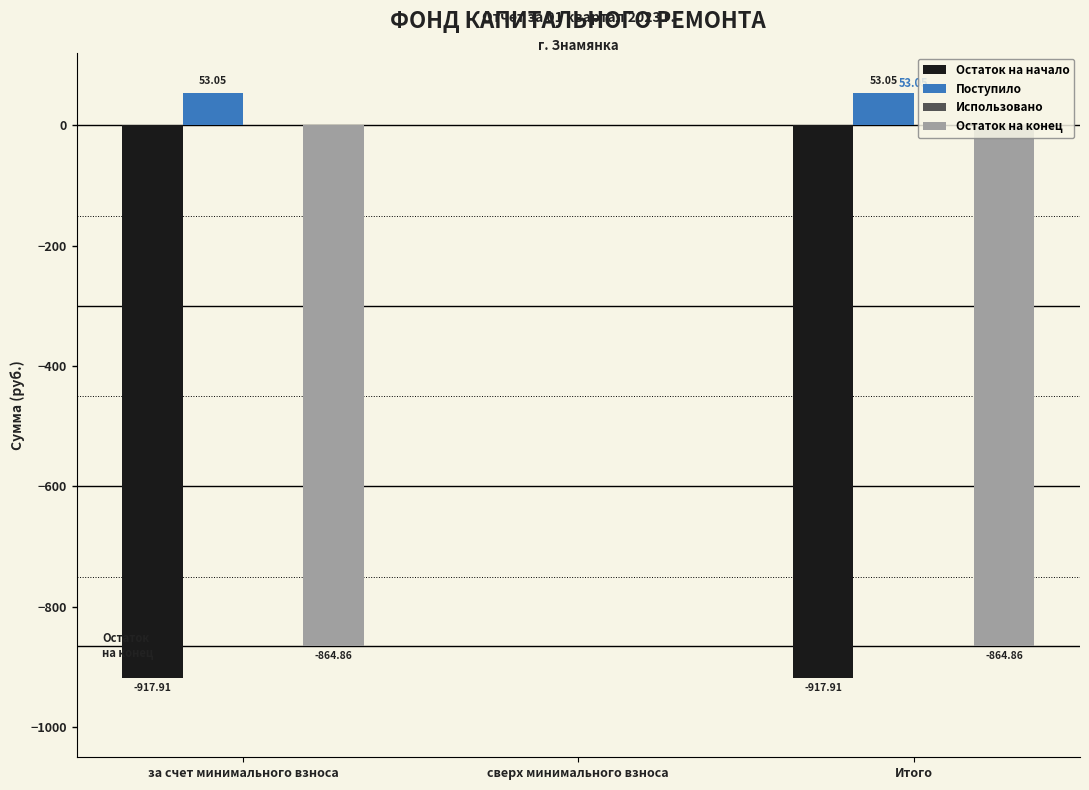

At which label does Остаток на начало reach its peak?

сверх минимального взноса